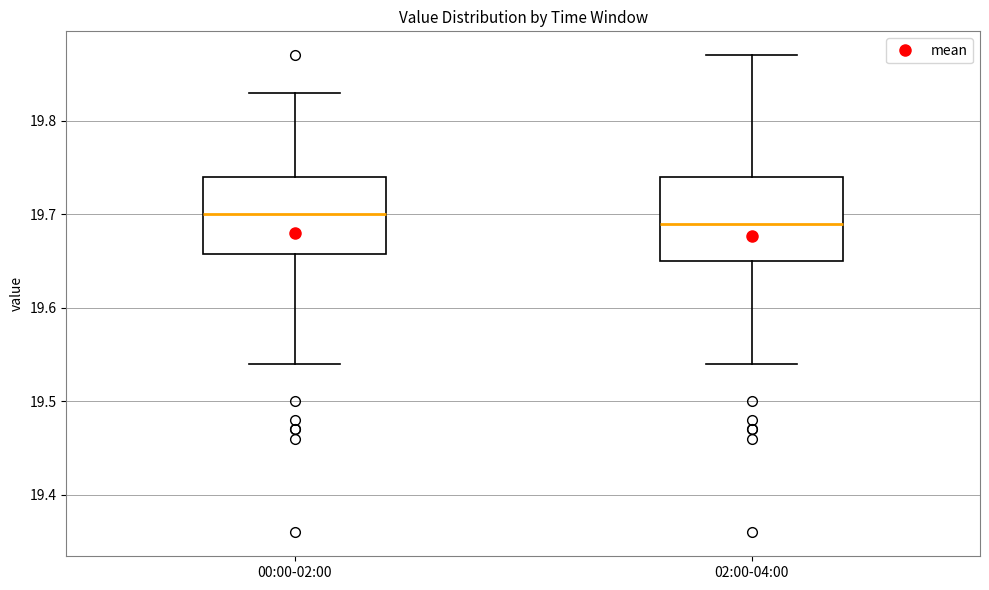

Which box has the lowest median line?

02:00-04:00